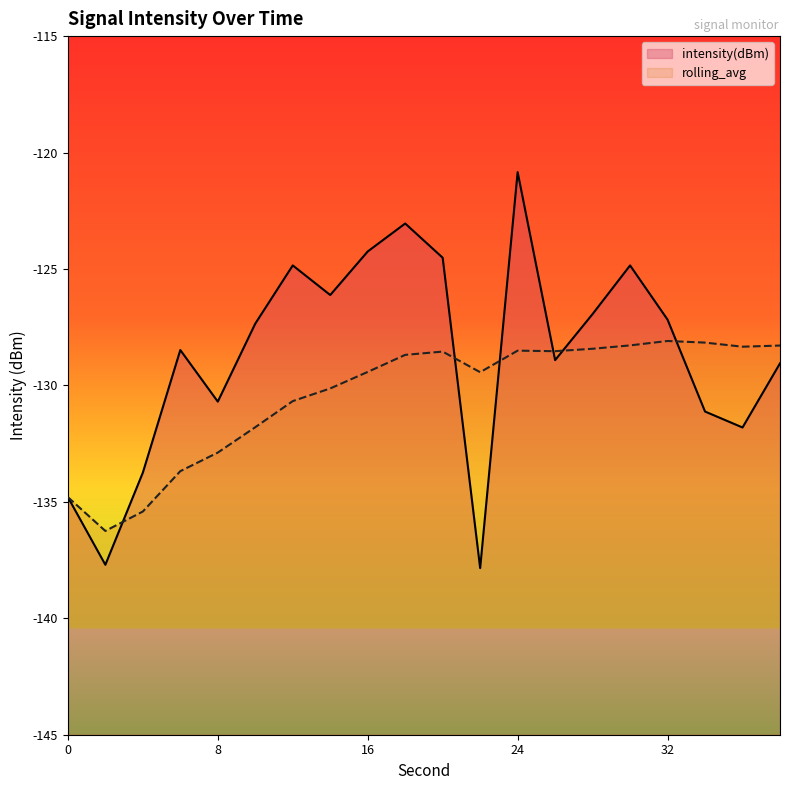

In rolling_avg, how many points are lower than both neighbors (excluding endpoints)?

4